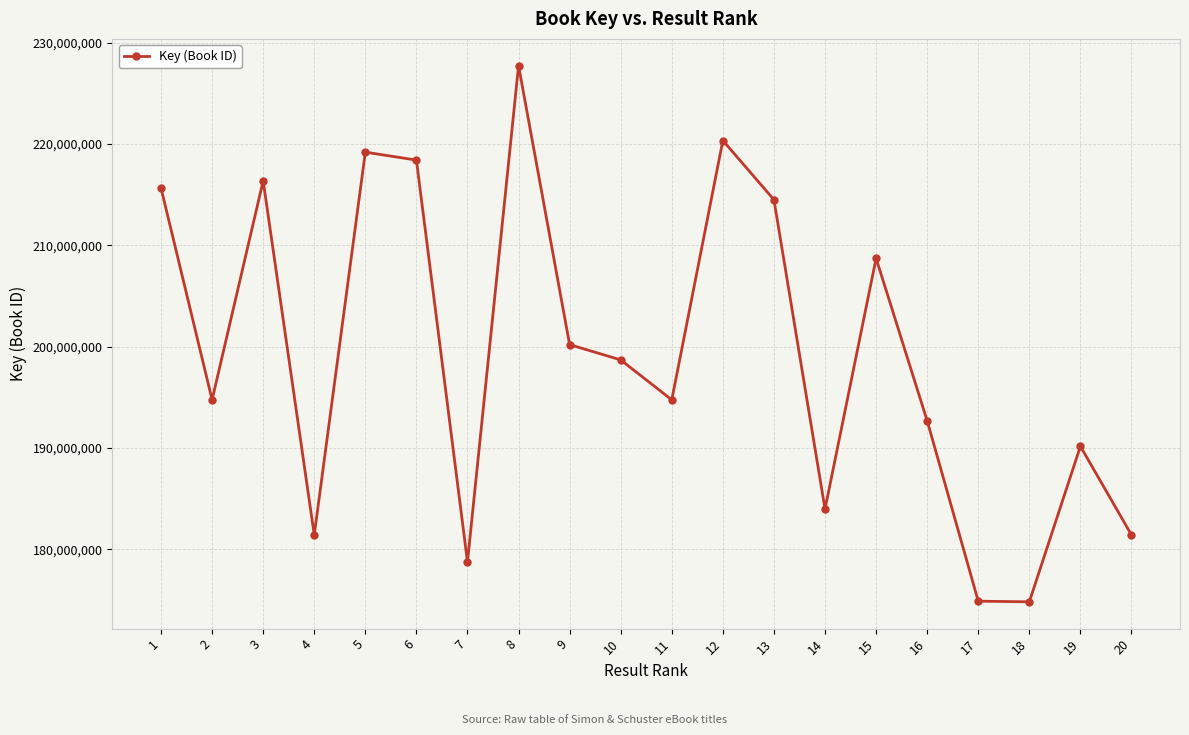

At which category does the data reach its first local valley?

2